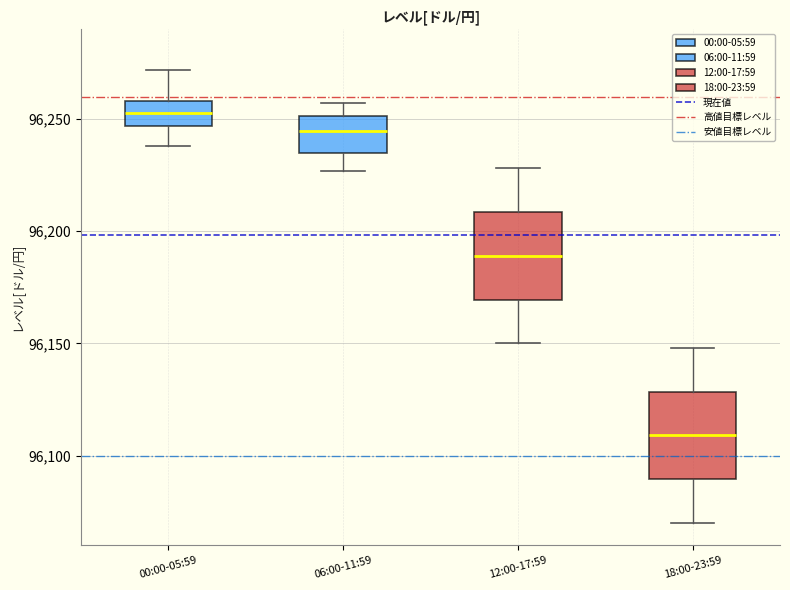

Where does the median line of the box for 00:00-05:59 sit on the y-axis? The values are not printed on the chart, so give them approximately, as read against the axis.

96255